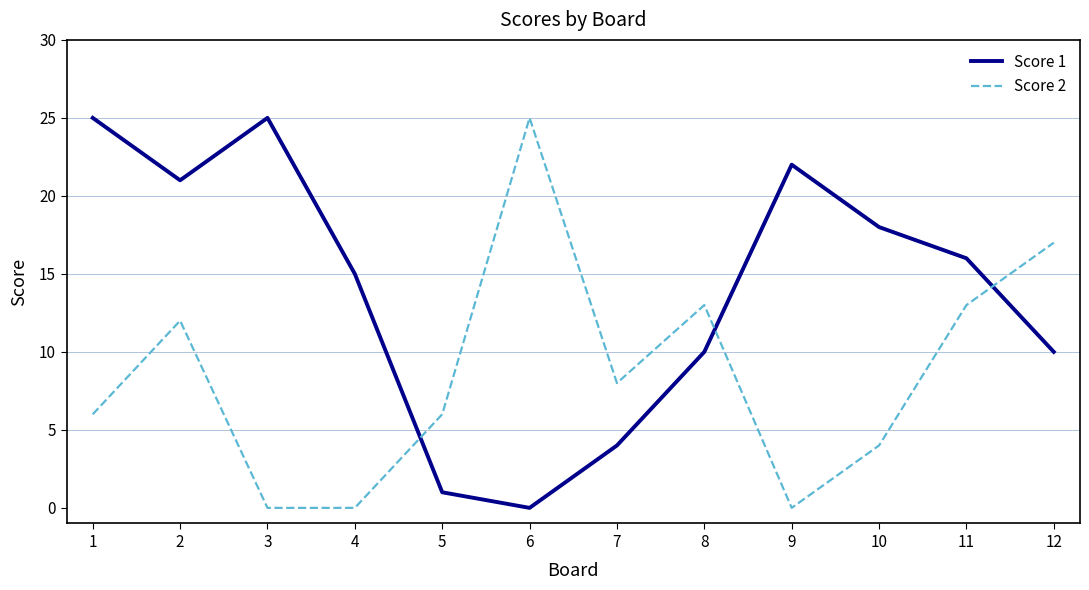

True or false: Score 1 has a value of 9 at 11.

False